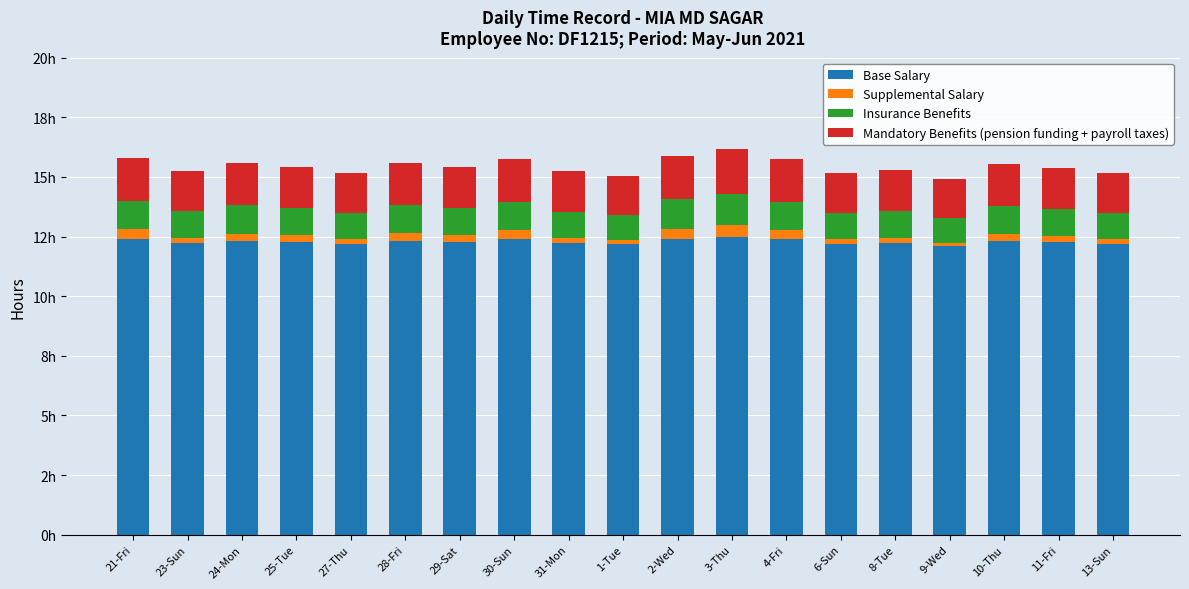

What is the approximate value of Insurance Benefits at 24-Mon?

1.2